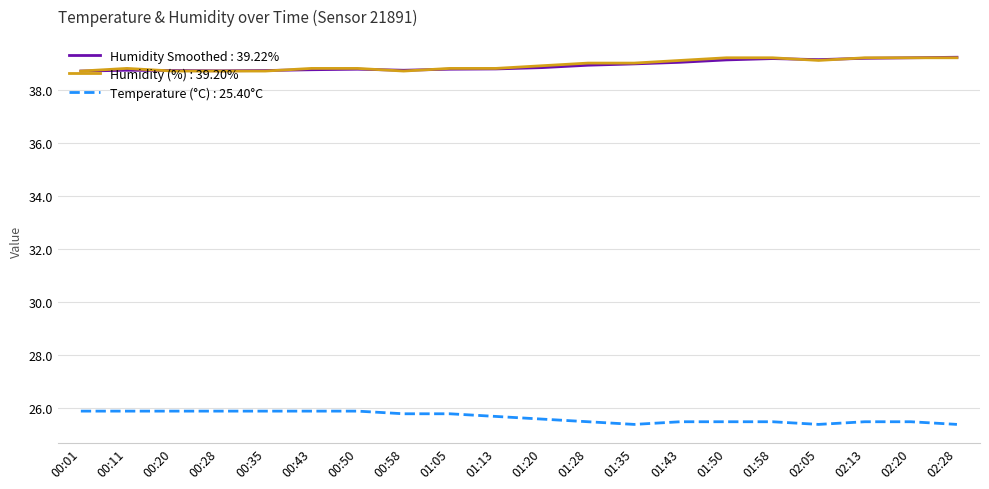

What is the total value across all series at 00:28?

103.3